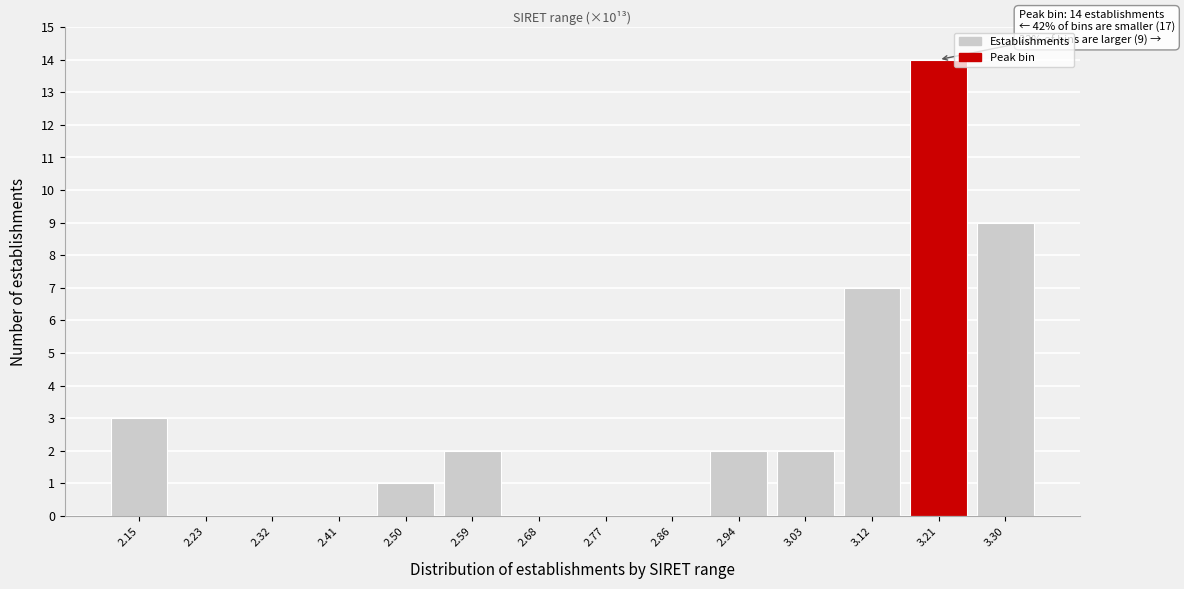

Reading left to right, list all the values displayed in this chart.

2.15=3	2.23=0	2.32=0	2.41=0	2.50=1	2.59=2	2.68=0	2.77=0	2.86=0	2.94=2	3.03=2	3.12=7	3.21=14	3.30=9